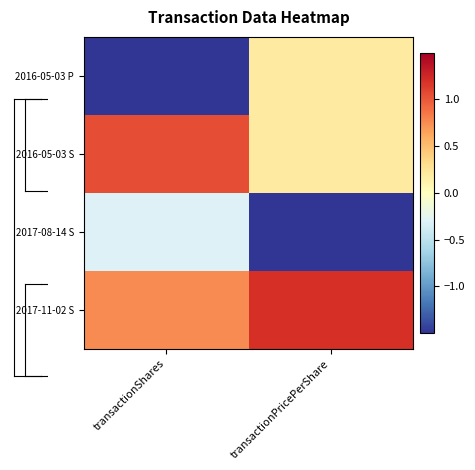

Rank the series by their maximum value, from lowest to highest.

2017-08-14 S, 2016-05-03 P, 2016-05-03 S, 2017-11-02 S